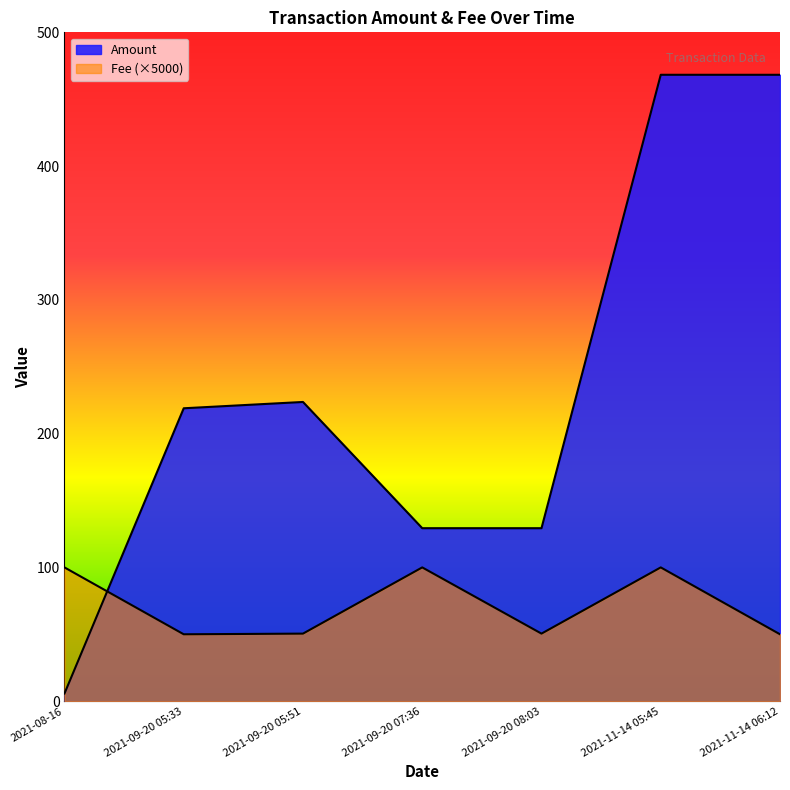

At how many categories does at least one series exceed 54?

7